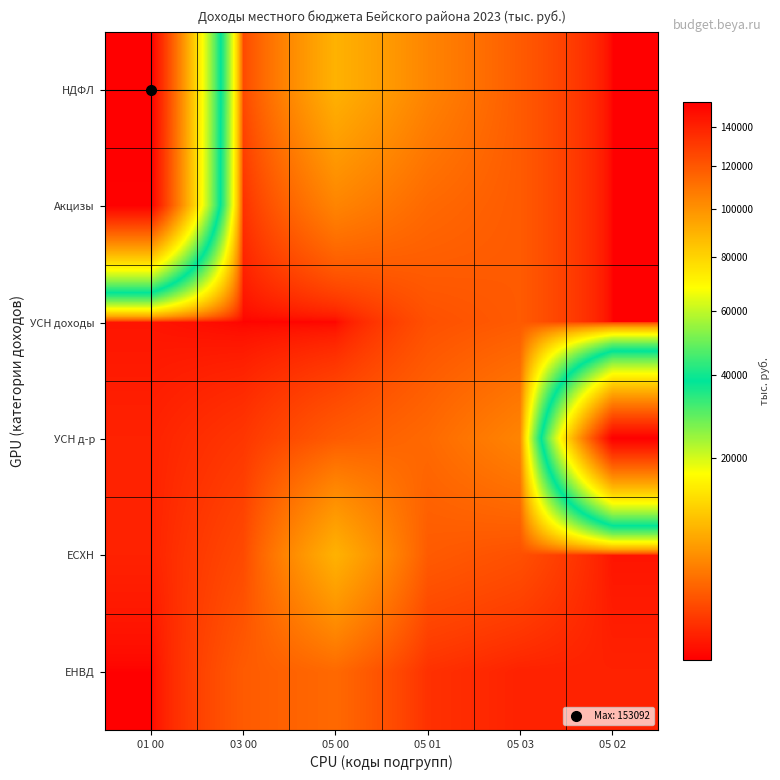

Reading left to right, list all the values displayed in this chart.

НДФЛ: 01 00=153092.0	03 00=1447.6	05 00=8354.0	05 01=4634.0	05 03=2189.0	05 02=2.0
Акцизы: 01 00=152343.0	03 00=647.6	05 00=4634.0	05 01=2926.0	05 03=2189.0	05 02=2.0
УСН доходы: 01 00=121.0	03 00=3.6	05 00=2.0	05 01=1708.0	05 03=2189.0	05 02=2.0
УСН д-р: 01 00=315.0	03 00=796.4	05 00=2189.0	05 01=2926.0	05 03=4634.0	05 02=153092.0
ЕСХН: 01 00=313.0	03 00=1447.6	05 00=8354.0	05 01=2189.0	05 03=1708.0	05 02=121.0
ЕНВД: 01 00=2.0	03 00=2189.0	05 00=2926.0	05 01=647.6	05 03=313.0	05 02=315.0